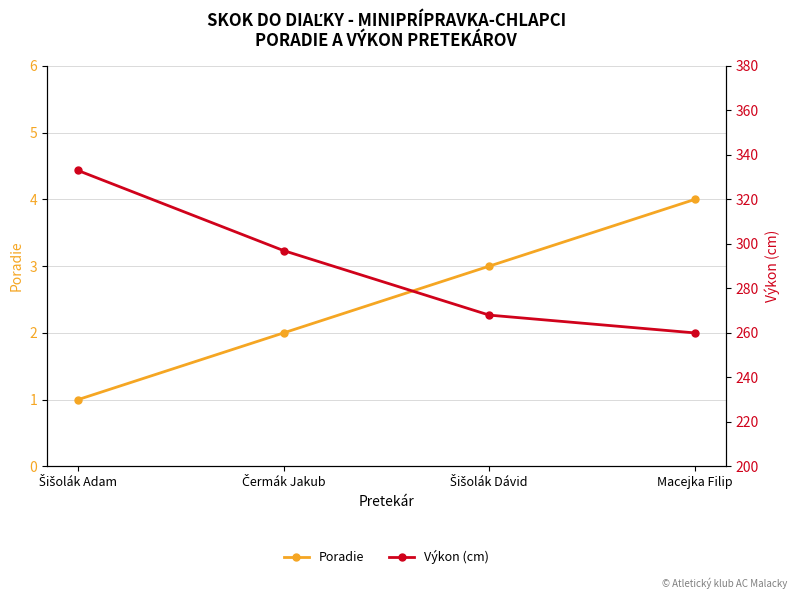

At how many categories does at least one series exceed 208?

4